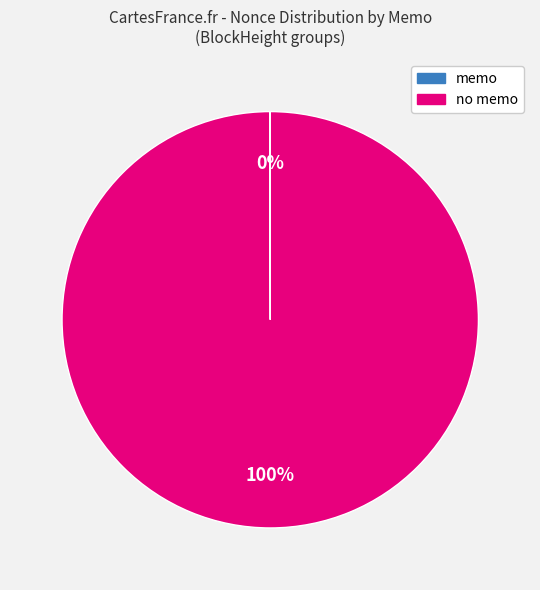

To the nearest percent, what is the difference between the largest and smallest slice percentages?

100%